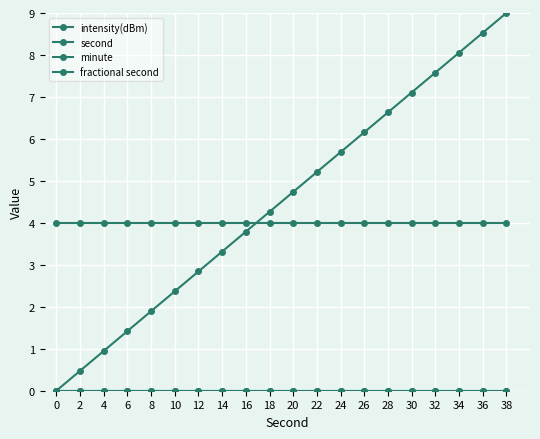

Where does the second series first go above 4?

18